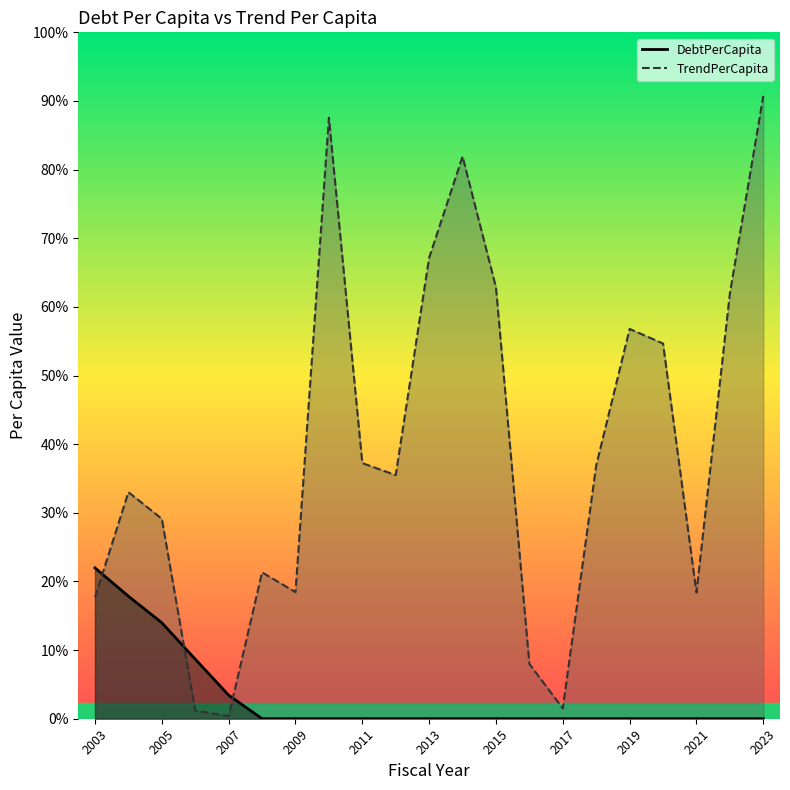

Which series has the largest total across all categories?

TrendPerCapita